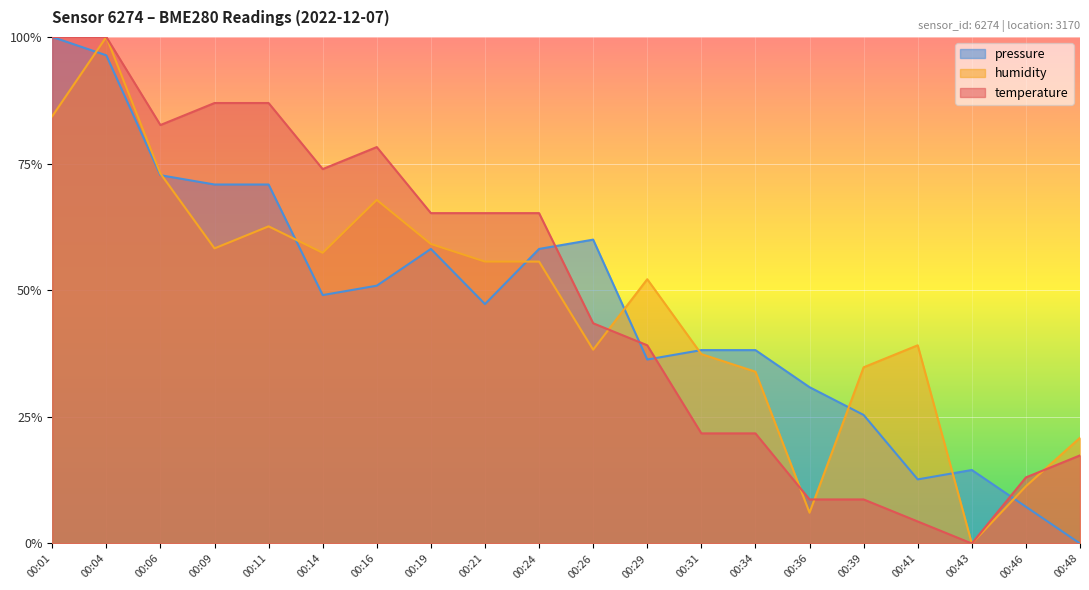

What is the average value of the temperature series?

49.1